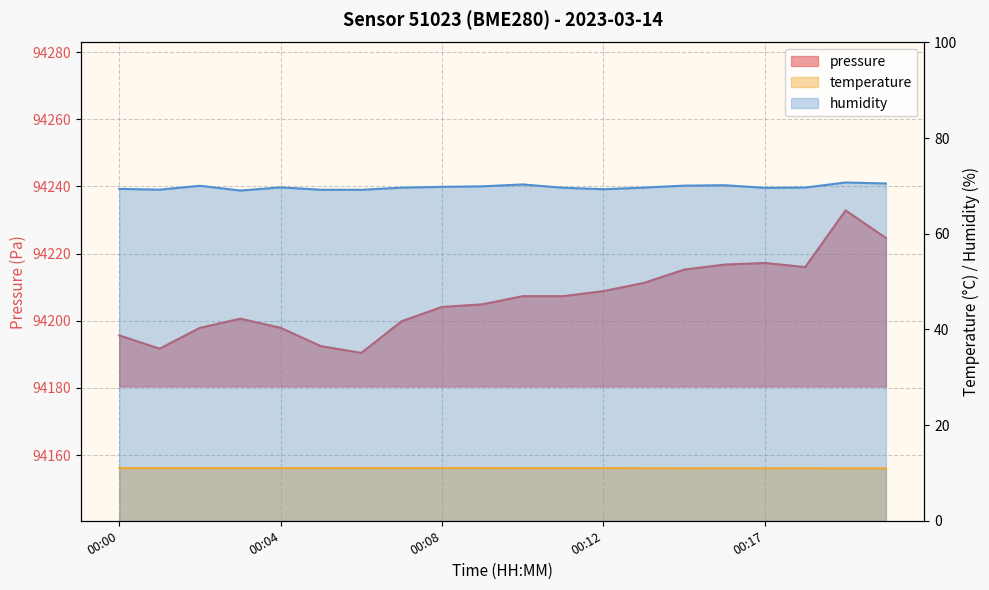

True or false: temperature and pressure cross at least once.

False